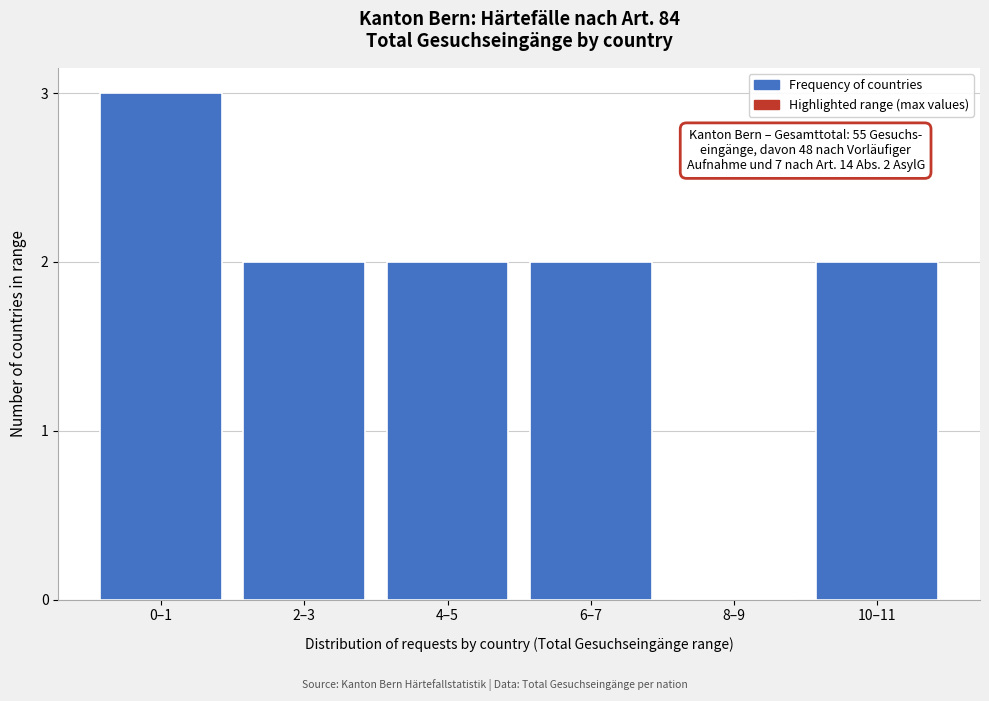

Reading right to left, transcribe all the data shown in this chart.

10–11=2	8–9=0	6–7=2	4–5=2	2–3=2	0–1=3